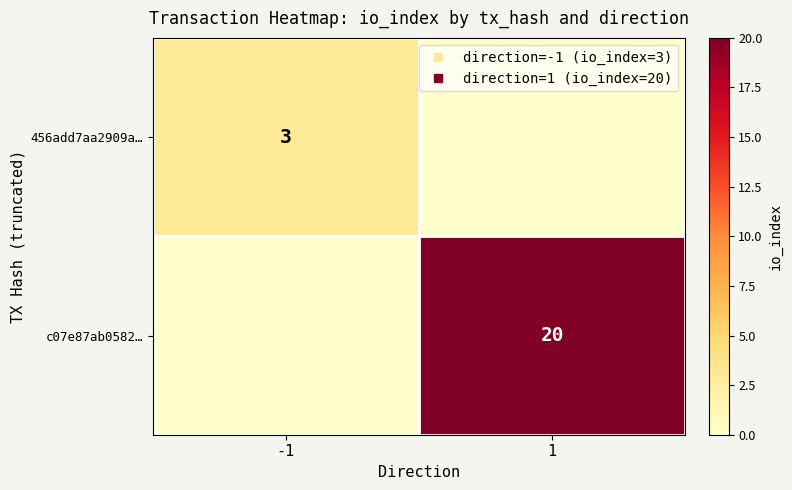

Where is 456add7aa2909a… nearest to the value 1?

1